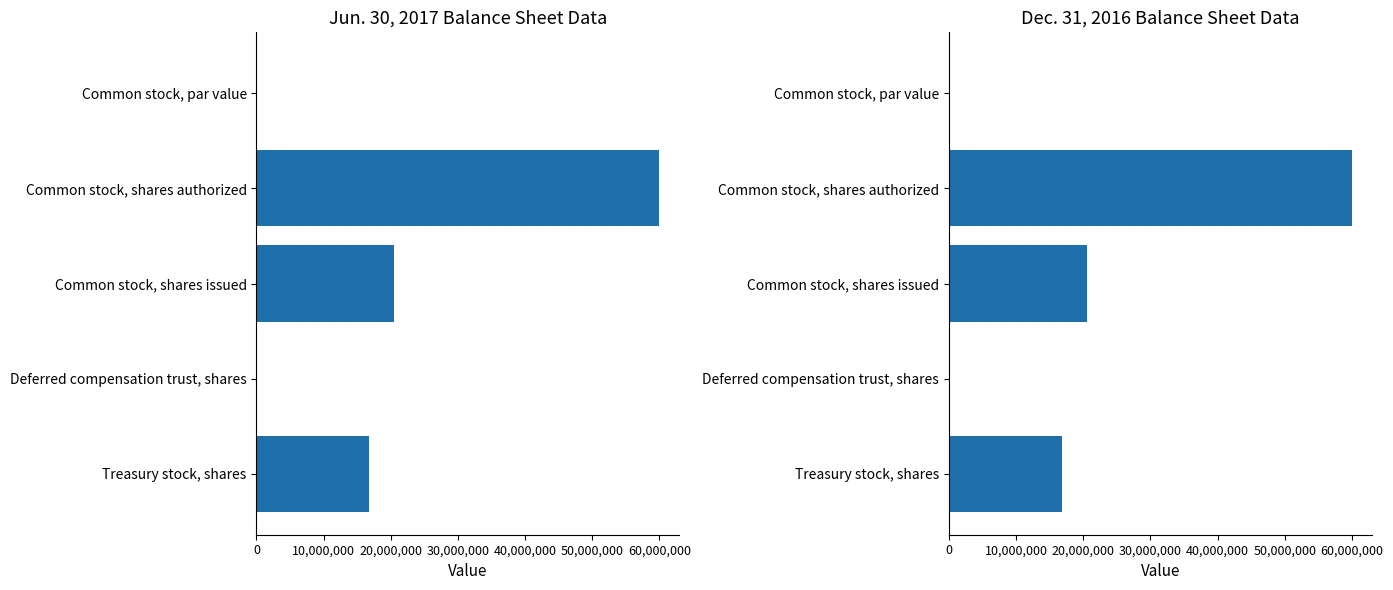

True or false: Dec. 31, 2016 has a value of 108640.0 at Deferred compensation trust, shares.

True